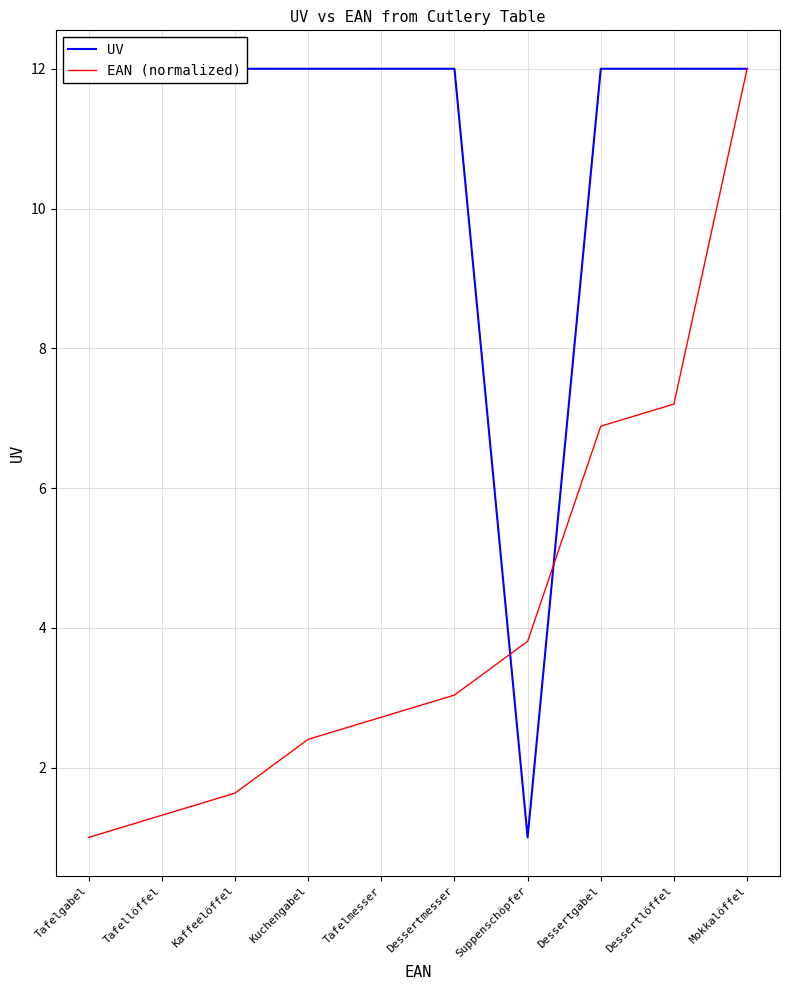

What is the value of the EAN (normalized) point at the 3rd from the left?

1.6